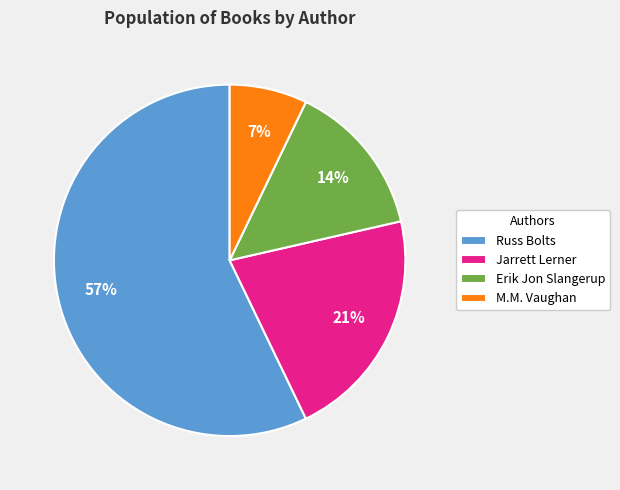

Is there a majority slice in this chart?

Yes